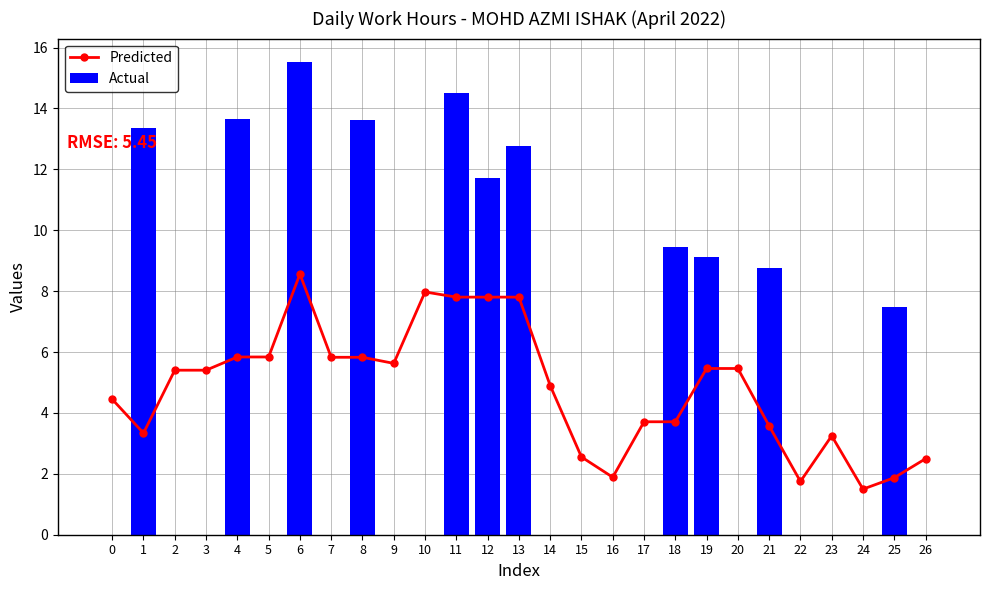

Reading left to right, extract all data points from this chart.

Predicted: 0=4.5	1=3.3	2=5.4	3=5.4	4=5.8	5=5.8	6=8.6	7=5.8	8=5.8	9=5.6	10=8.0	11=7.8	12=7.8	13=7.8	14=4.9	15=2.6	16=1.9	17=3.7	18=3.7	19=5.5	20=5.5	21=3.6	22=1.8	23=3.2	24=1.5	25=1.9	26=2.5
Actual: 0=0.0	1=13.3	2=0.0	3=0.0	4=13.7	5=0.0	6=15.5	7=0.0	8=13.6	9=0.0	10=0.0	11=14.5	12=11.7	13=12.8	14=0.0	15=0.0	16=0.0	17=0.0	18=9.4	19=9.1	20=0.0	21=8.8	22=0.0	23=0.0	24=0.0	25=7.5	26=0.0